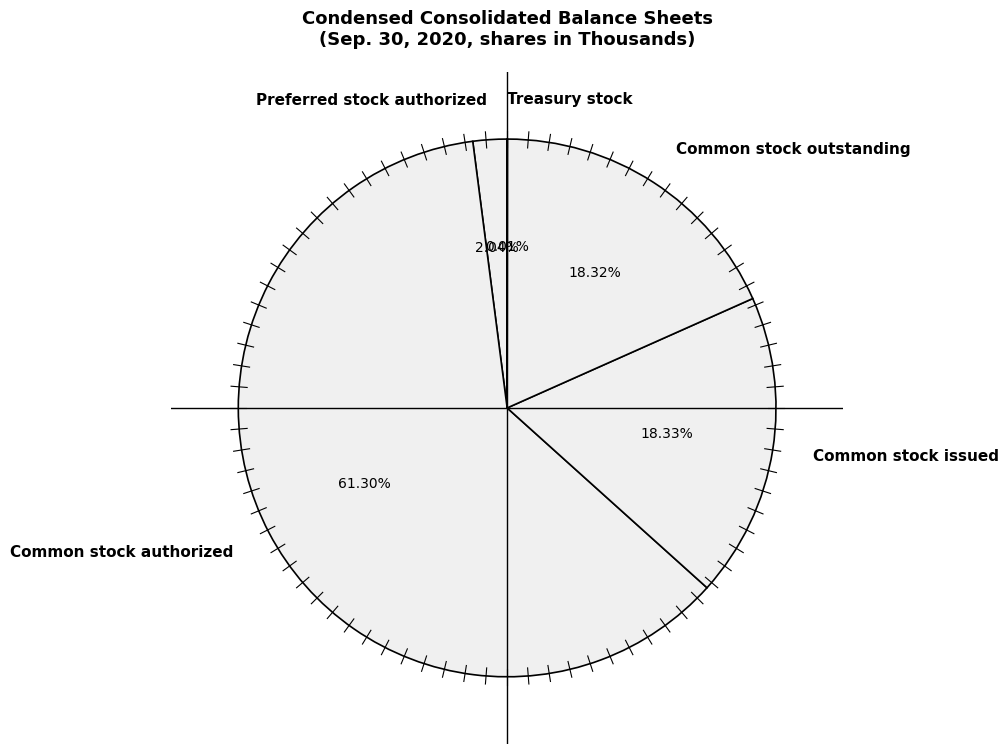

Do Common stock issued and Common stock authorized together represent more than half of the pie?

Yes